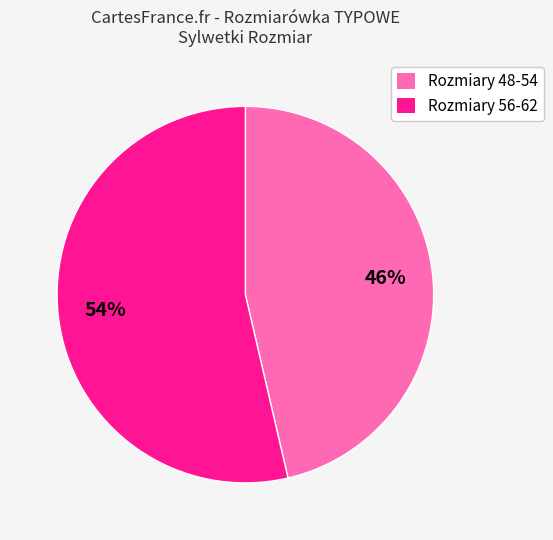

Is the sum of Rozmiary 48-54 and Rozmiary 56-62 greater than half?

Yes